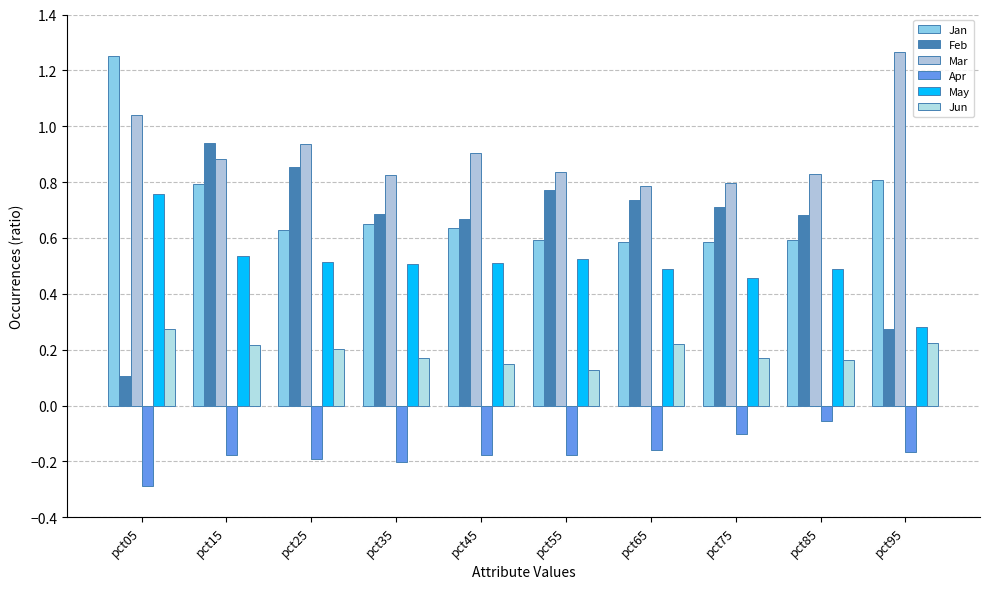

Which label corresponds to the smallest value in the chart?

pct05